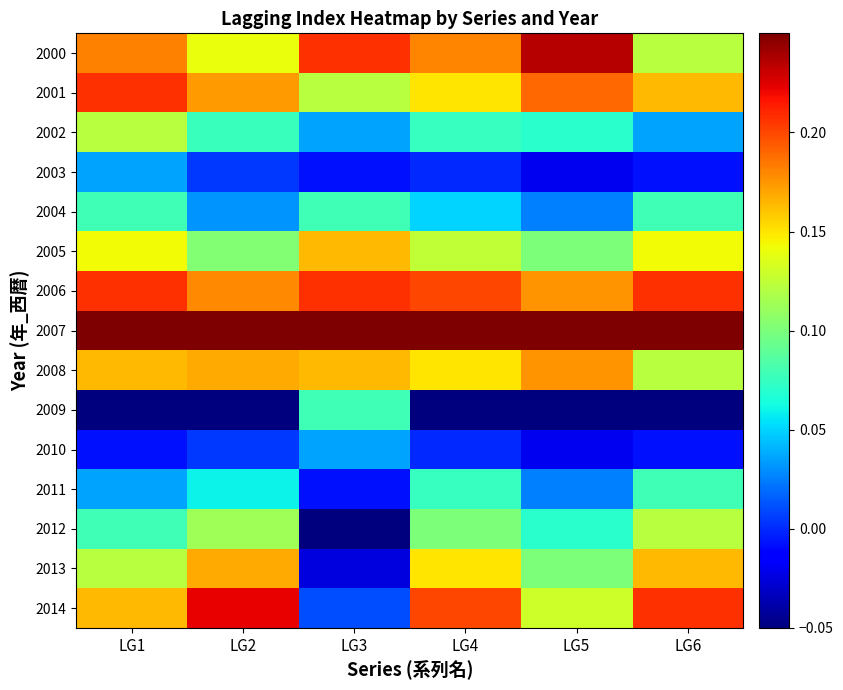

Reading left to right, transcribe all the data shown in this chart.

2000: LG1=0.2	LG2=0.1	LG3=0.2	LG4=0.2	LG5=0.2	LG6=0.1
2001: LG1=0.2	LG2=0.2	LG3=0.1	LG4=0.1	LG5=0.2	LG6=0.2
2002: LG1=0.1	LG2=0.1	LG3=0.0	LG4=0.1	LG5=0.1	LG6=0.0
2003: LG1=0.0	LG2=0.0	LG3=-0.0	LG4=-0.0	LG5=-0.0	LG6=-0.0
2004: LG1=0.1	LG2=0.0	LG3=0.1	LG4=0.0	LG5=0.0	LG6=0.1
2005: LG1=0.1	LG2=0.1	LG3=0.2	LG4=0.1	LG5=0.1	LG6=0.1
2006: LG1=0.2	LG2=0.2	LG3=0.2	LG4=0.2	LG5=0.2	LG6=0.2
2007: LG1=0.2	LG2=0.2	LG3=0.2	LG4=0.2	LG5=0.2	LG6=0.2
2008: LG1=0.2	LG2=0.2	LG3=0.2	LG4=0.1	LG5=0.2	LG6=0.1
2009: LG1=-0.1	LG2=-0.1	LG3=0.1	LG4=-0.1	LG5=-0.1	LG6=-0.1
2010: LG1=-0.0	LG2=0.0	LG3=0.0	LG4=-0.0	LG5=-0.0	LG6=-0.0
2011: LG1=0.0	LG2=0.1	LG3=-0.0	LG4=0.1	LG5=0.0	LG6=0.1
2012: LG1=0.1	LG2=0.1	LG3=-0.1	LG4=0.1	LG5=0.1	LG6=0.1
2013: LG1=0.1	LG2=0.2	LG3=-0.0	LG4=0.1	LG5=0.1	LG6=0.2
2014: LG1=0.2	LG2=0.2	LG3=0.0	LG4=0.2	LG5=0.1	LG6=0.2